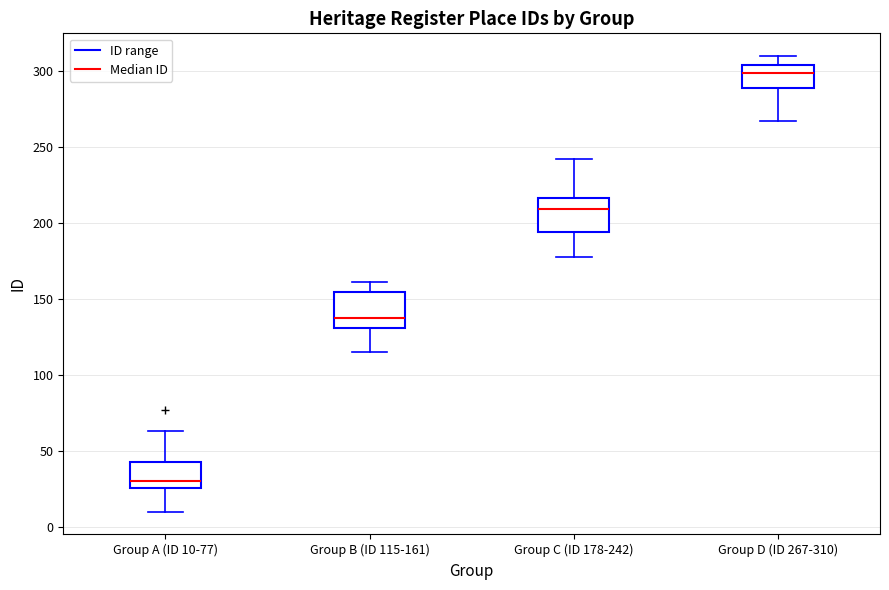

Reading left to right, read every box against the y-axis: the position of its median line, the range the box covers, and the ends of its whiskers. The values are not printed on the chart, so give them approximately, as read against the axis.

Group A (ID 10-77): median 30, box 25 to 45, whiskers 10 to 65
Group B (ID 115-161): median 140, box 130 to 155, whiskers 115 to 160
Group C (ID 178-242): median 210, box 195 to 215, whiskers 180 to 240
Group D (ID 267-310): median 300, box 290 to 305, whiskers 265 to 310